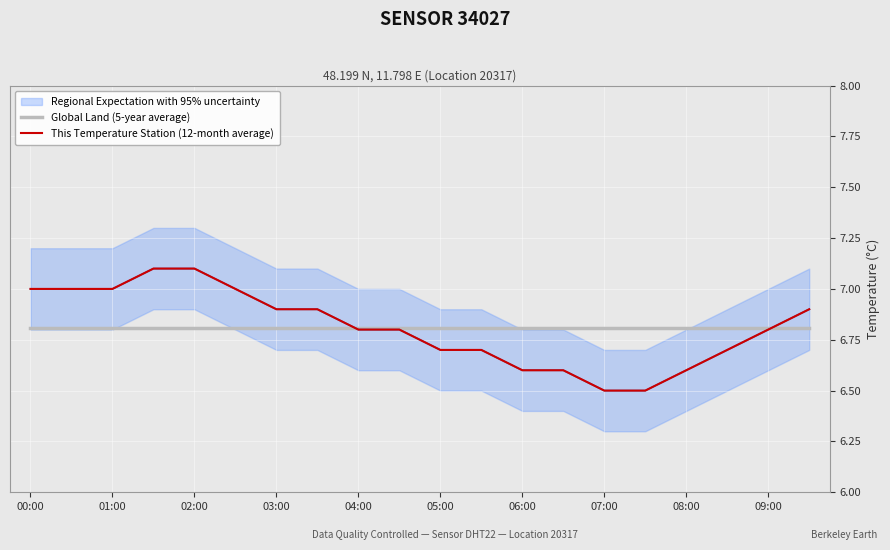

Is it true that This Temperature Station (12-month average) equals 2.6 at 07:00?

False